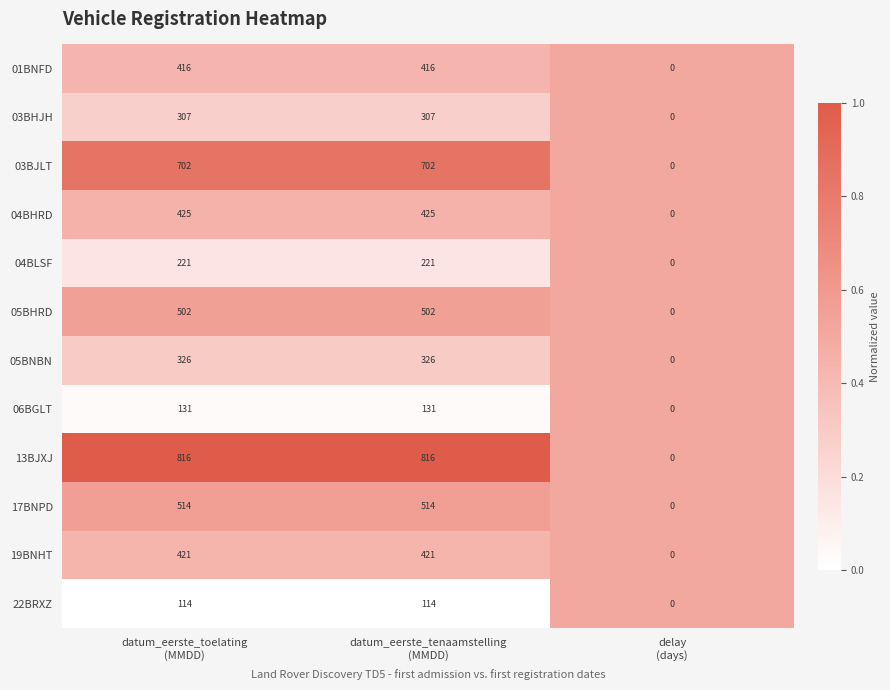

Which series has the widest spread of values?

13BJXJ